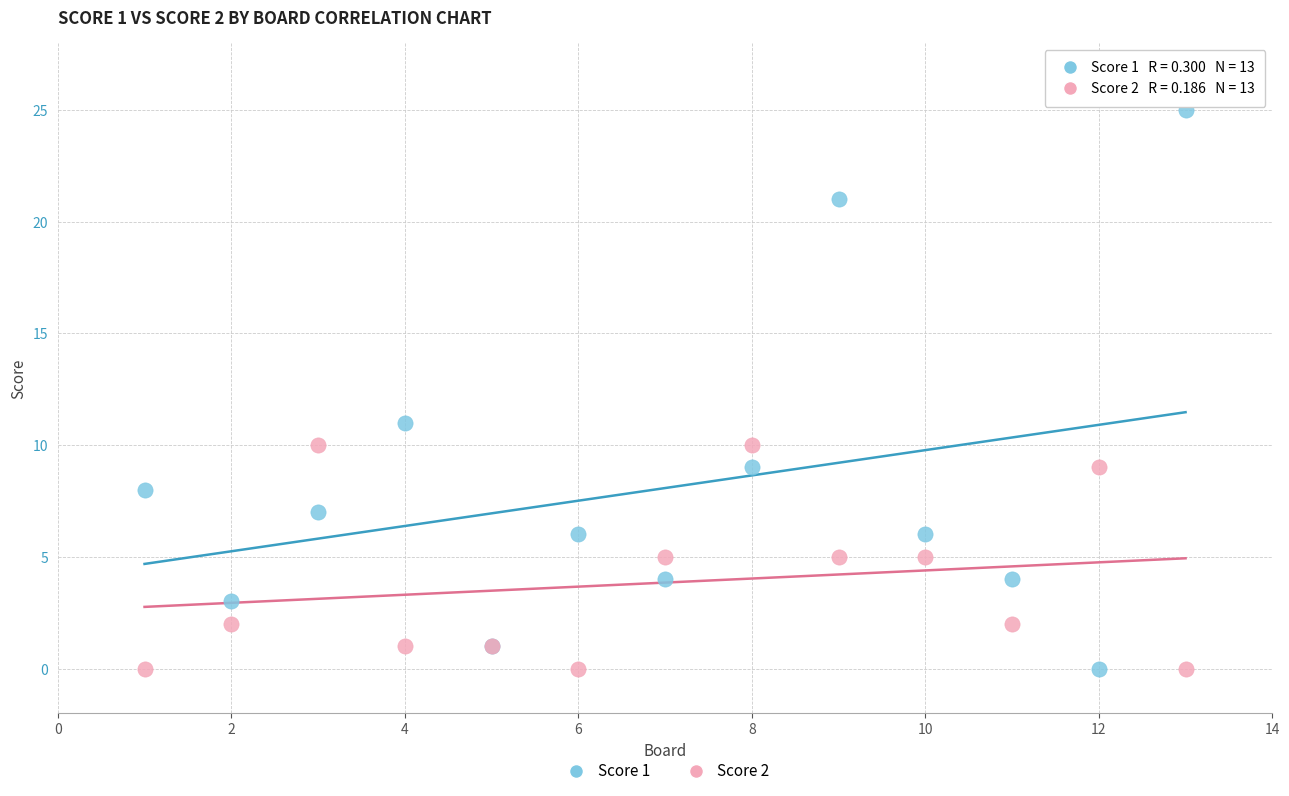

What are all the series names shown in the legend?

Score 1, Score 2